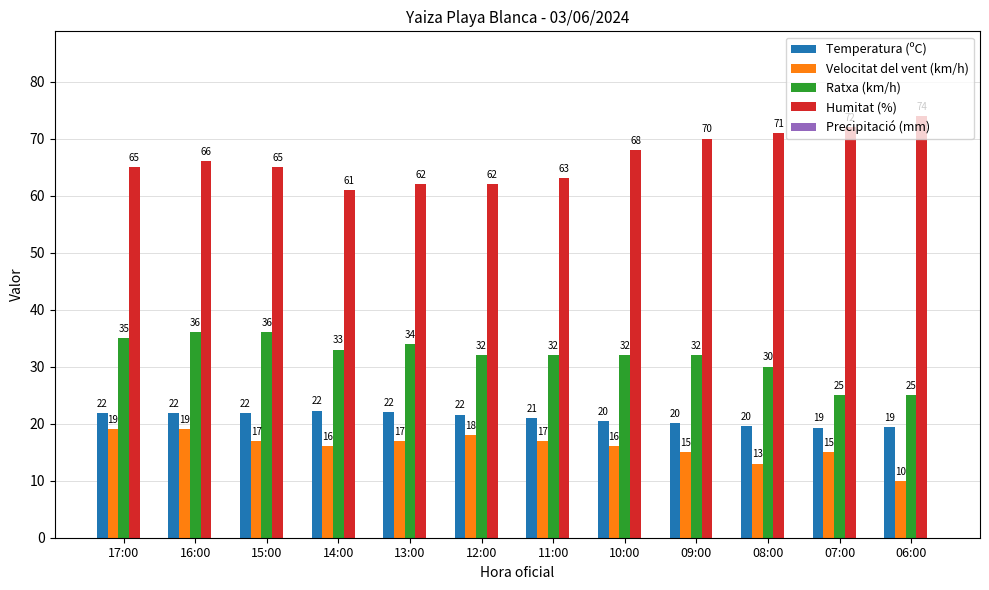

How many categories are shown in the chart?

12